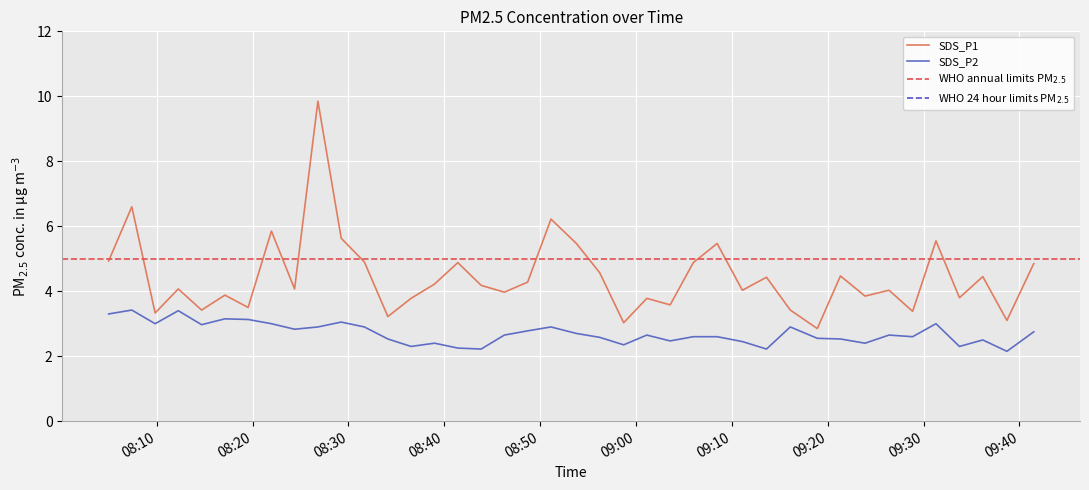

True or false: SDS_P2 and SDS_P1 intersect in this chart.

False